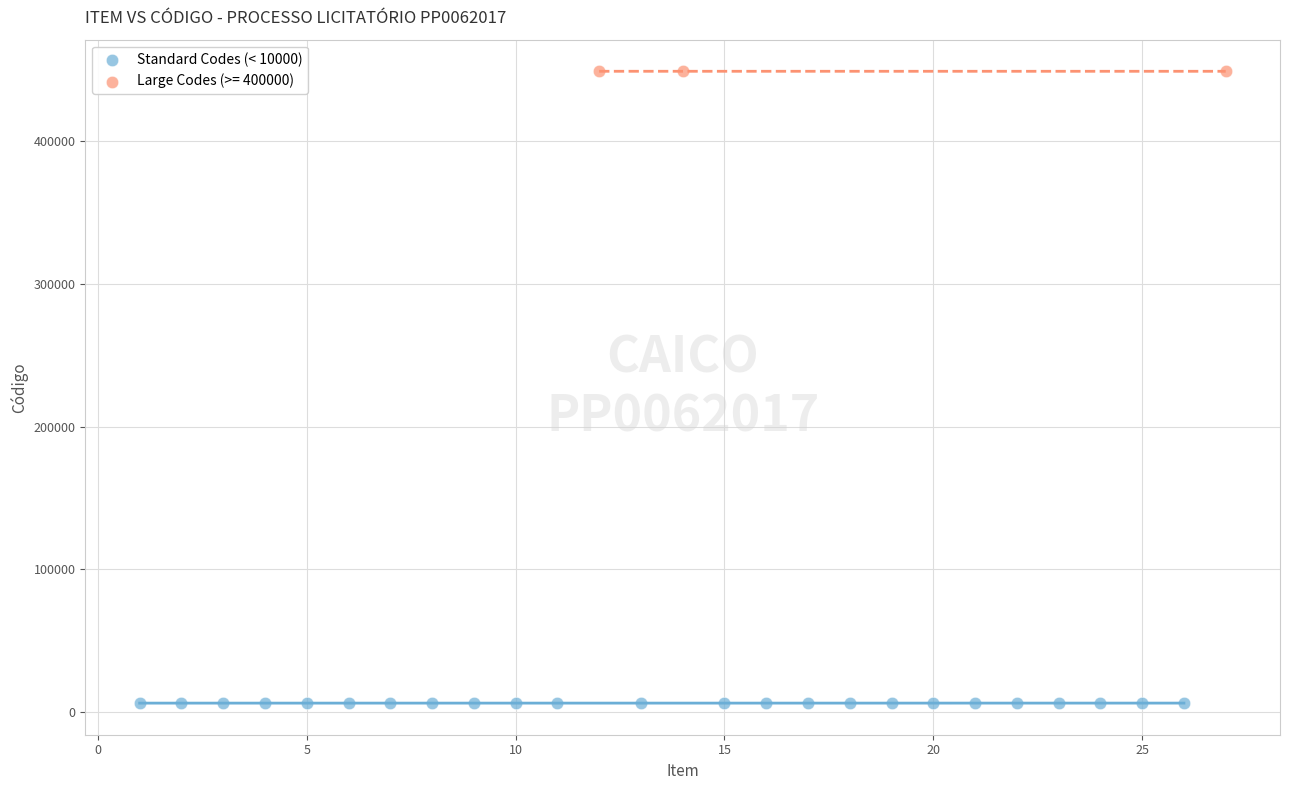

Which series contains the highest Y value?

Large Codes (>= 400000)